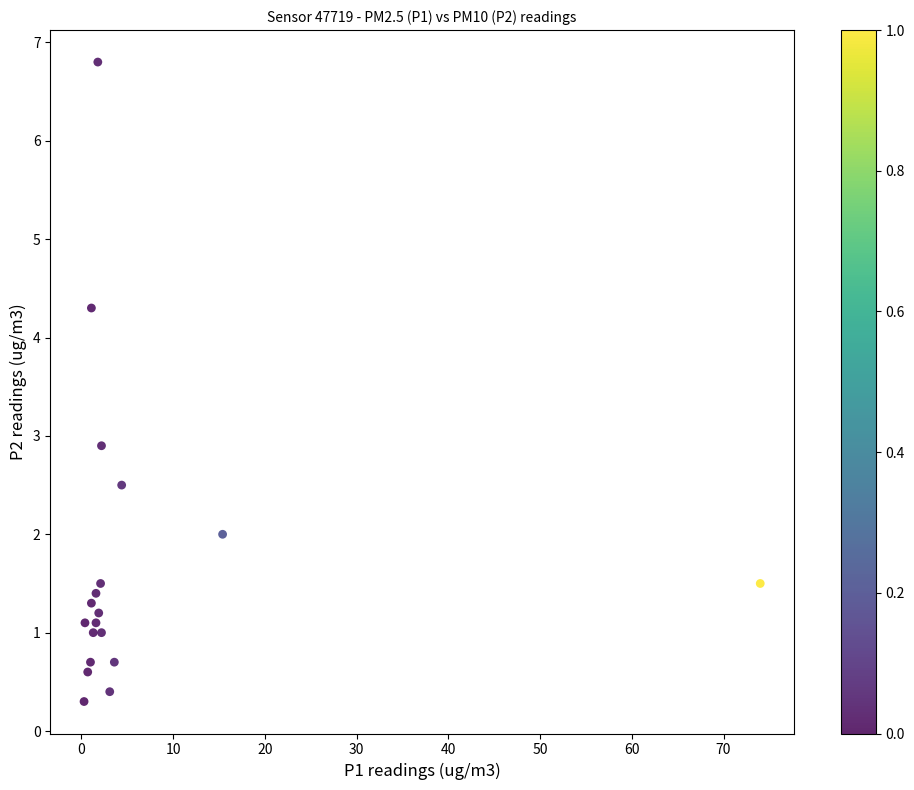

What Y value in the scatter plot is closest to 3?

2.9